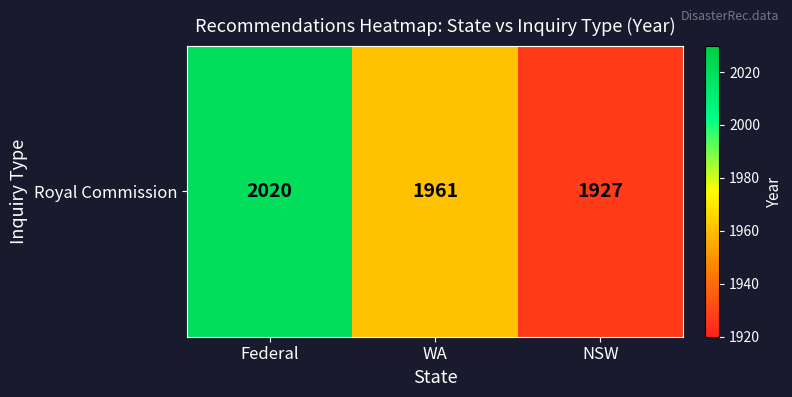

True or false: the data shows 2020 at Federal.

True